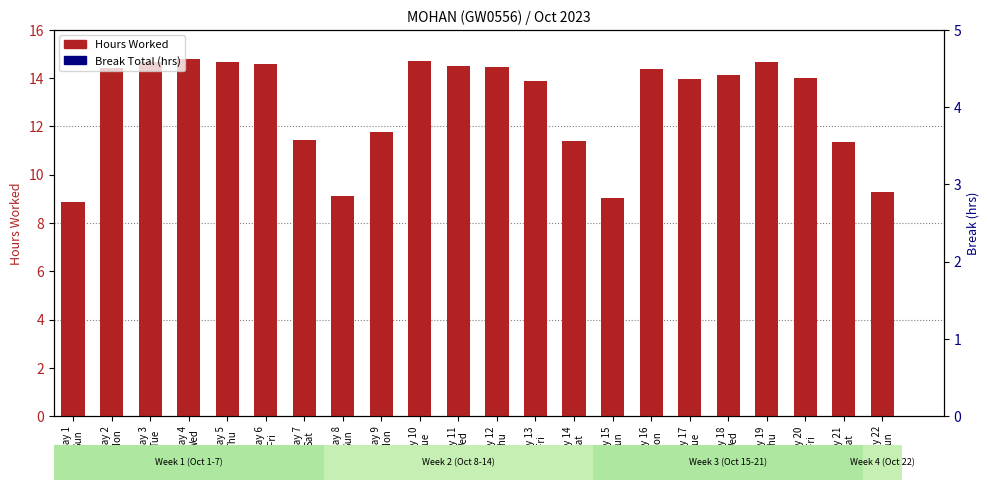

Are the bars grouped side by side (vs. stacked)?

Yes